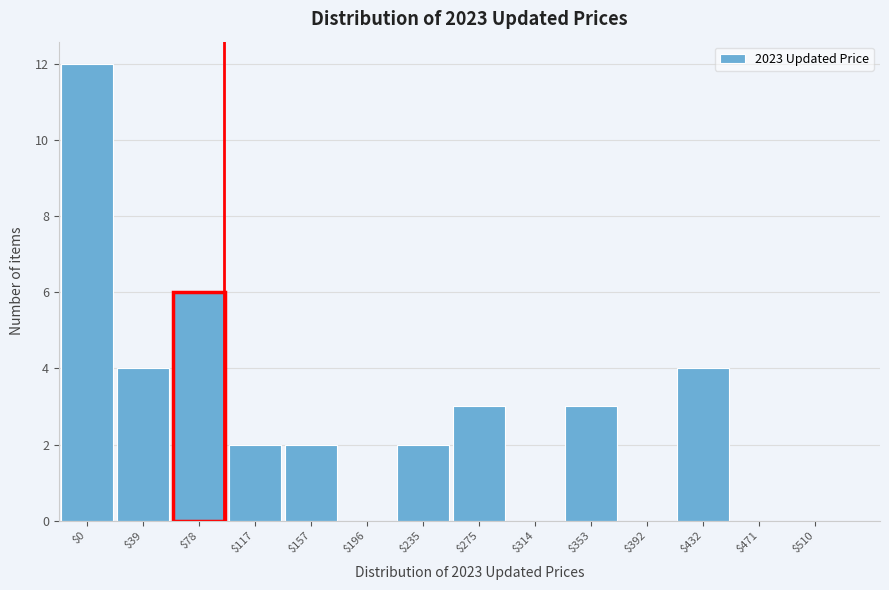

True or false: the data shows 7 at $471.

False